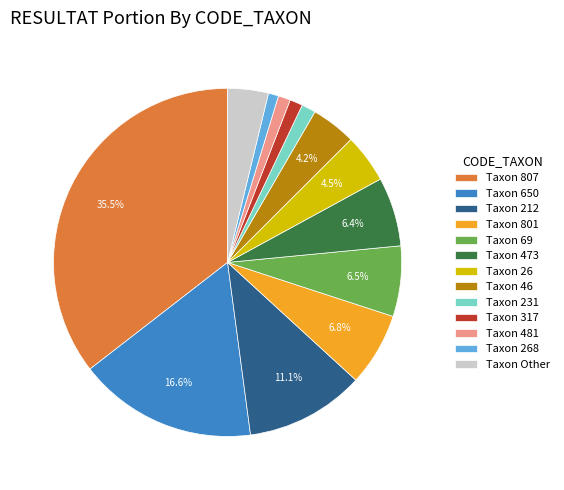

Which category has the biggest portion of the pie?

Taxon 807